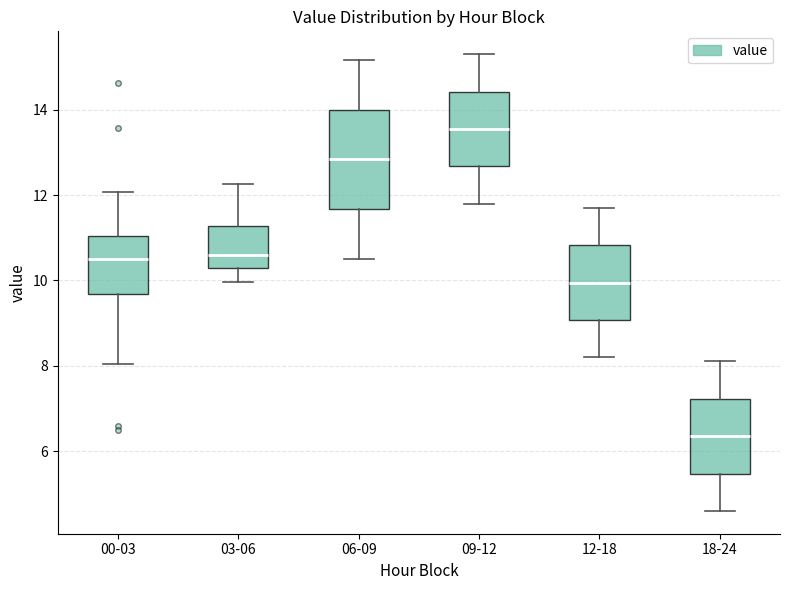

Where does the lower whisker of the box for 00-03 end on the y-axis? The values are not printed on the chart, so give them approximately, as read against the axis.

8.0